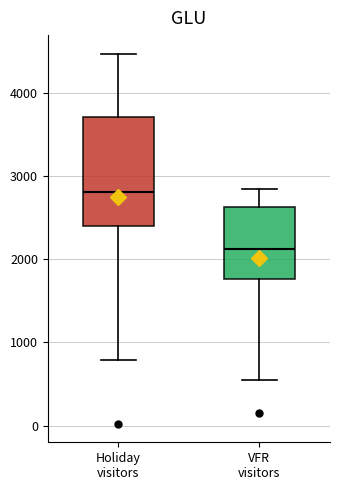

Reading left to right, read every box against the y-axis: the position of its median line, the range the box covers, and the ends of its whiskers. The values are not printed on the chart, so give them approximately, as read against the axis.

Holiday visitors: median 2800, box 2400 to 3700, whiskers 800 to 4500
VFR visitors: median 2100, box 1800 to 2600, whiskers 600 to 2800